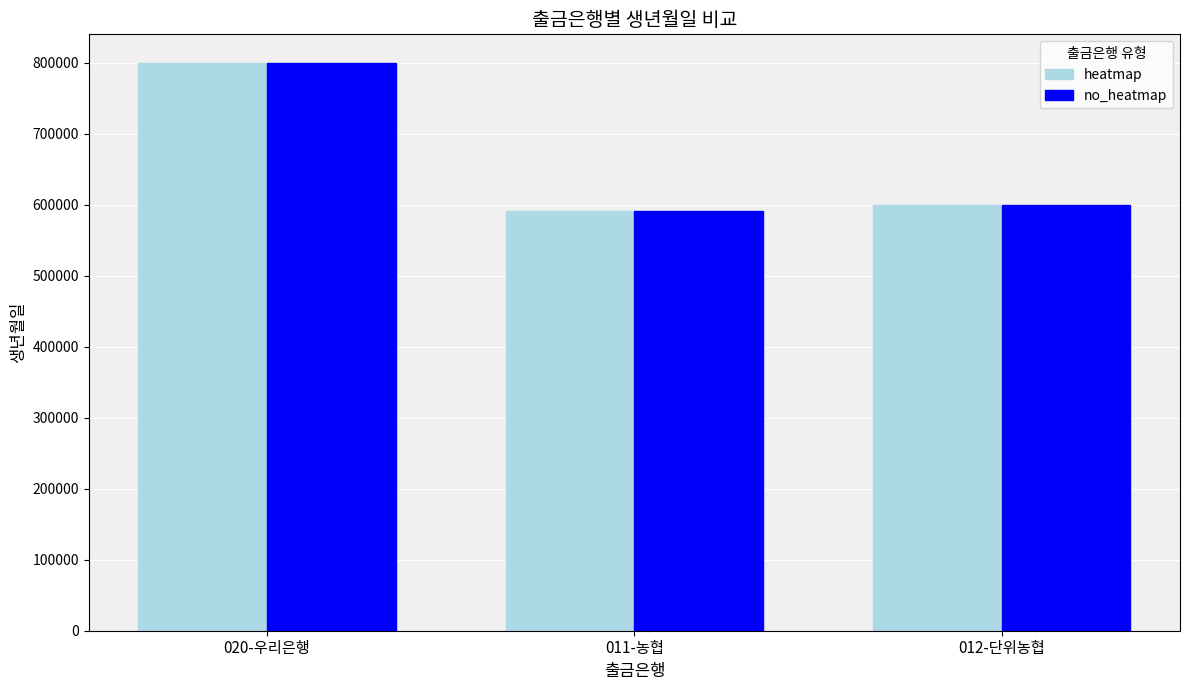

What are all the series names shown in the legend?

heatmap, no_heatmap